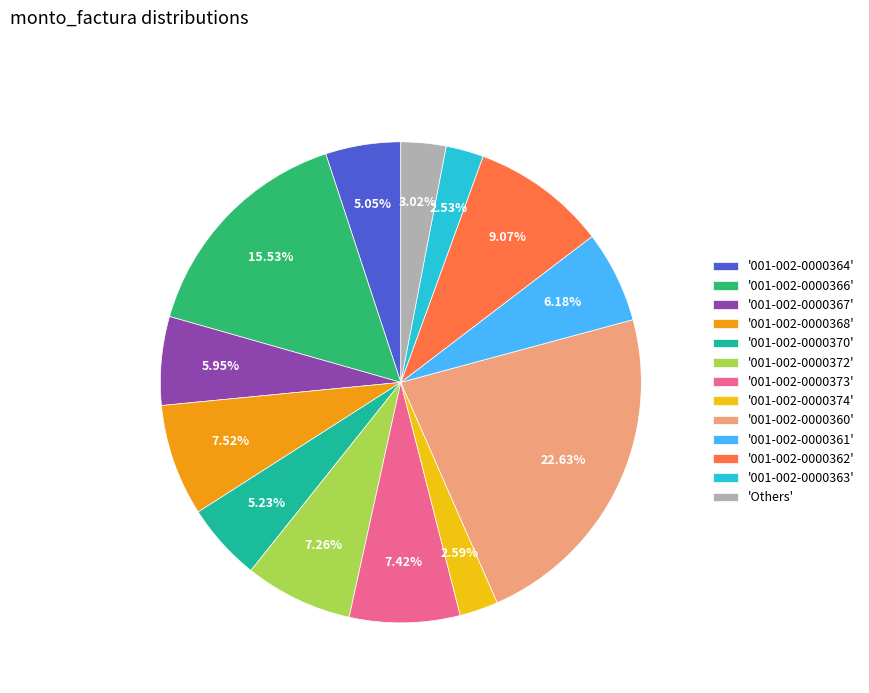

Approximately how many times larger is the value at '001-002-0000360' compared to '001-002-0000370'?

4.3